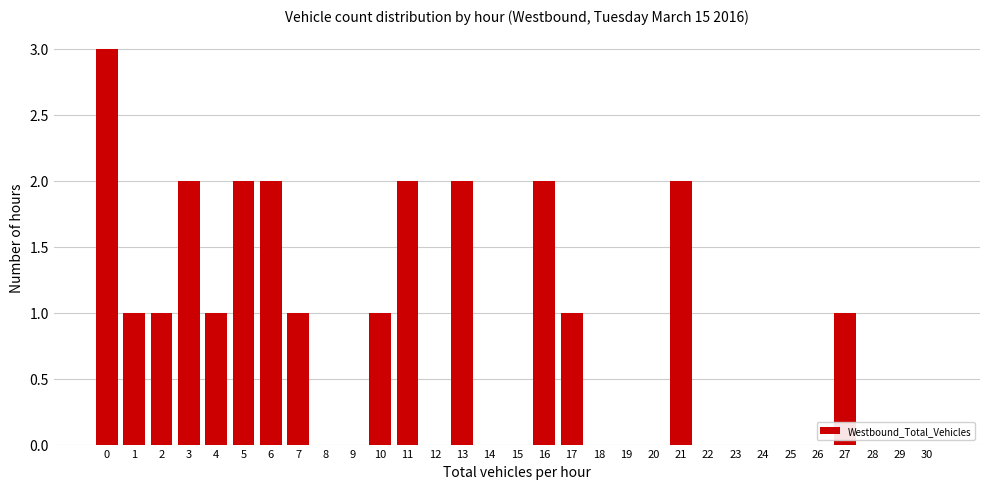

What is the ratio of the value at 27 to the value at 17?

1.0